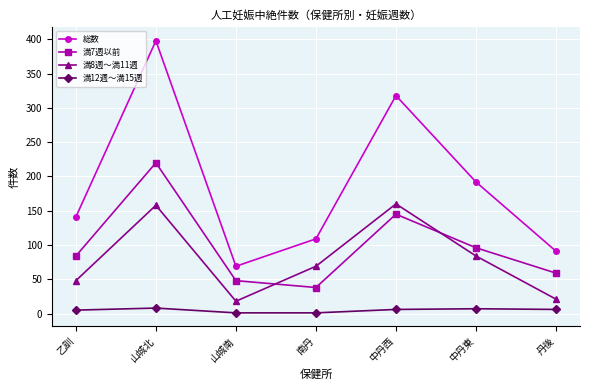

The value of 総数 at 中丹東 is 96. True or false?

False